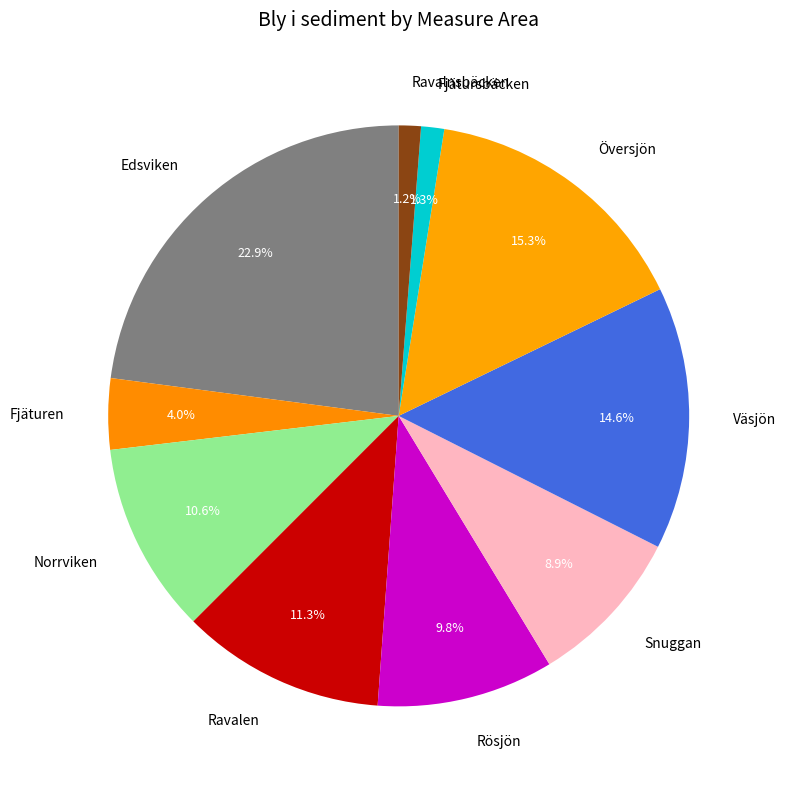

What percentage do Ravalen and Fjätursbäcken together represent?

12.6%